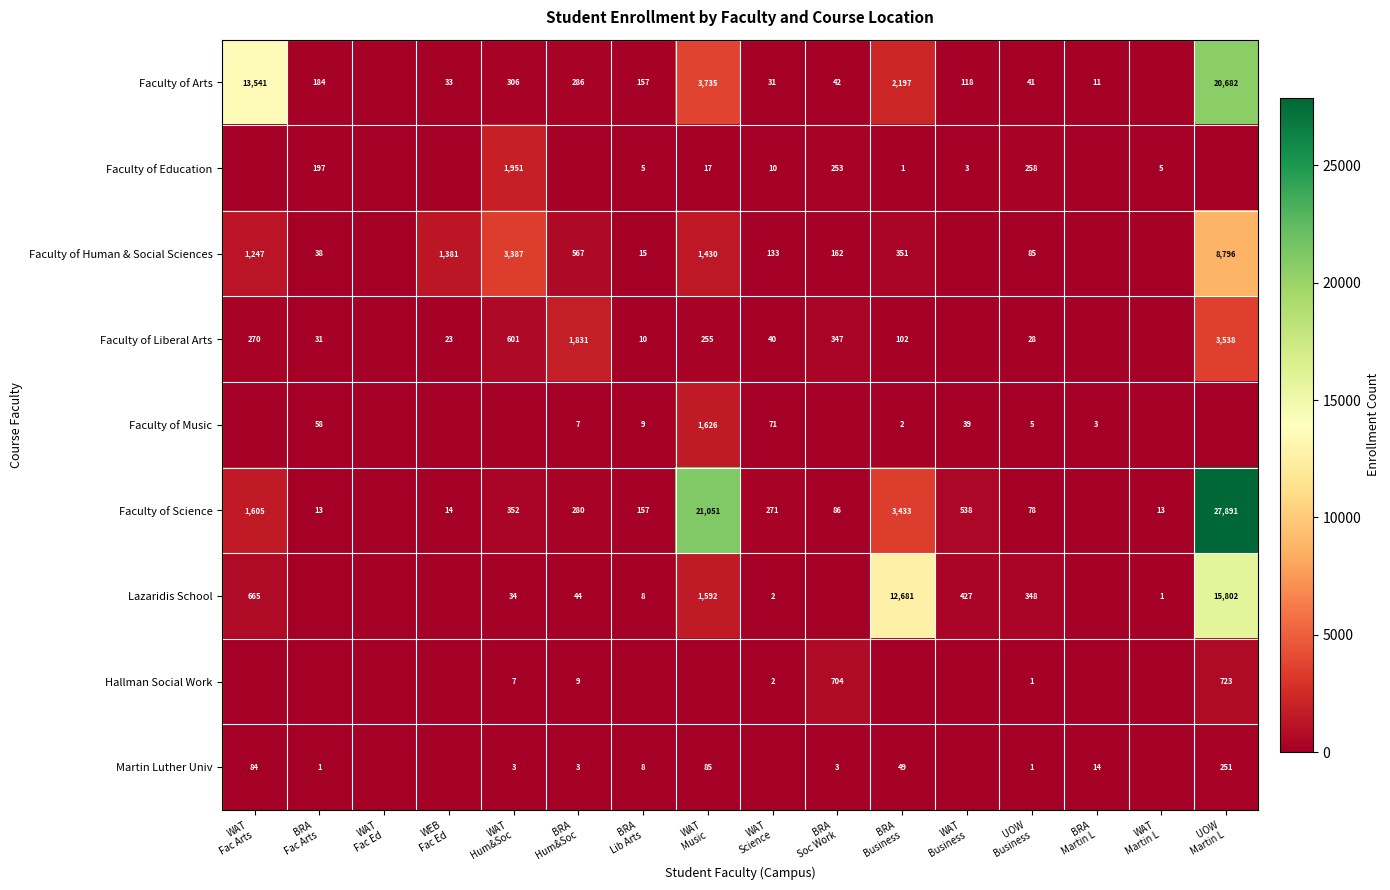

How many values in Faculty of Human & Social Sciences are above zero?

12